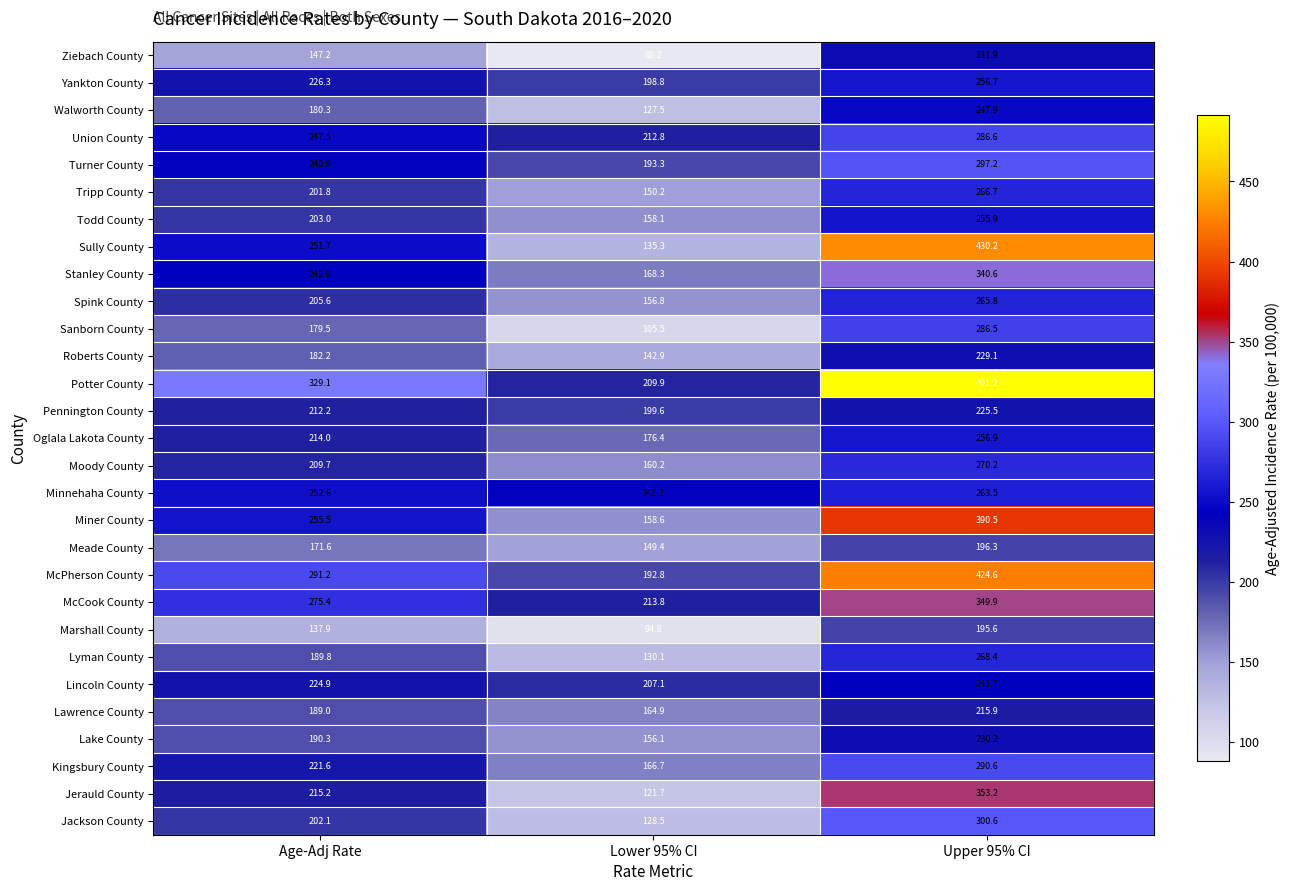

Rank the series at Lower 95% CI from lowest to highest value.

Ziebach County, Marshall County, Sanborn County, Jerauld County, Walworth County, Jackson County, Lyman County, Sully County, Roberts County, Meade County, Tripp County, Lake County, Spink County, Todd County, Miner County, Moody County, Lawrence County, Kingsbury County, Stanley County, Oglala Lakota County, McPherson County, Turner County, Yankton County, Pennington County, Lincoln County, Potter County, Union County, McCook County, Minnehaha County